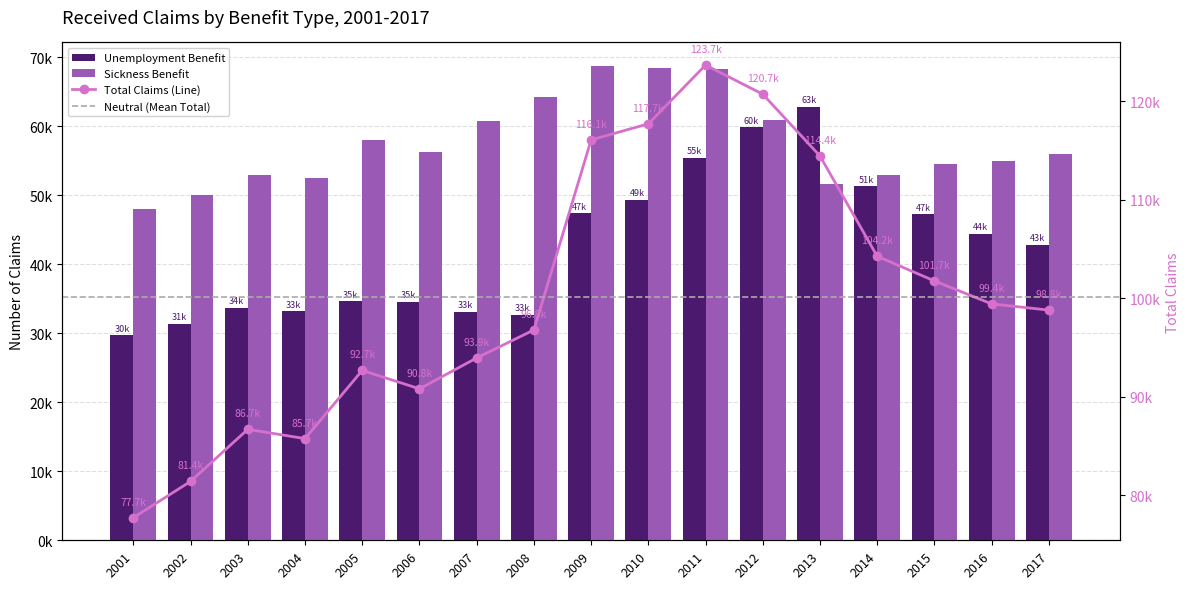

True or false: Sickness Benefit has a value of 49998 at 2002.

True